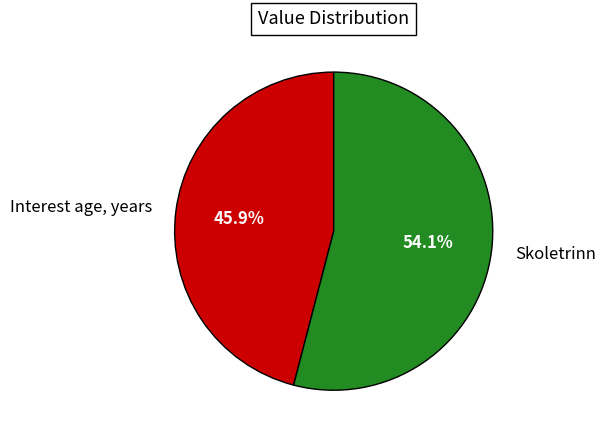

To the nearest percent, what is the difference between the Interest age, years and Skoletrinn slice percentages?

8%